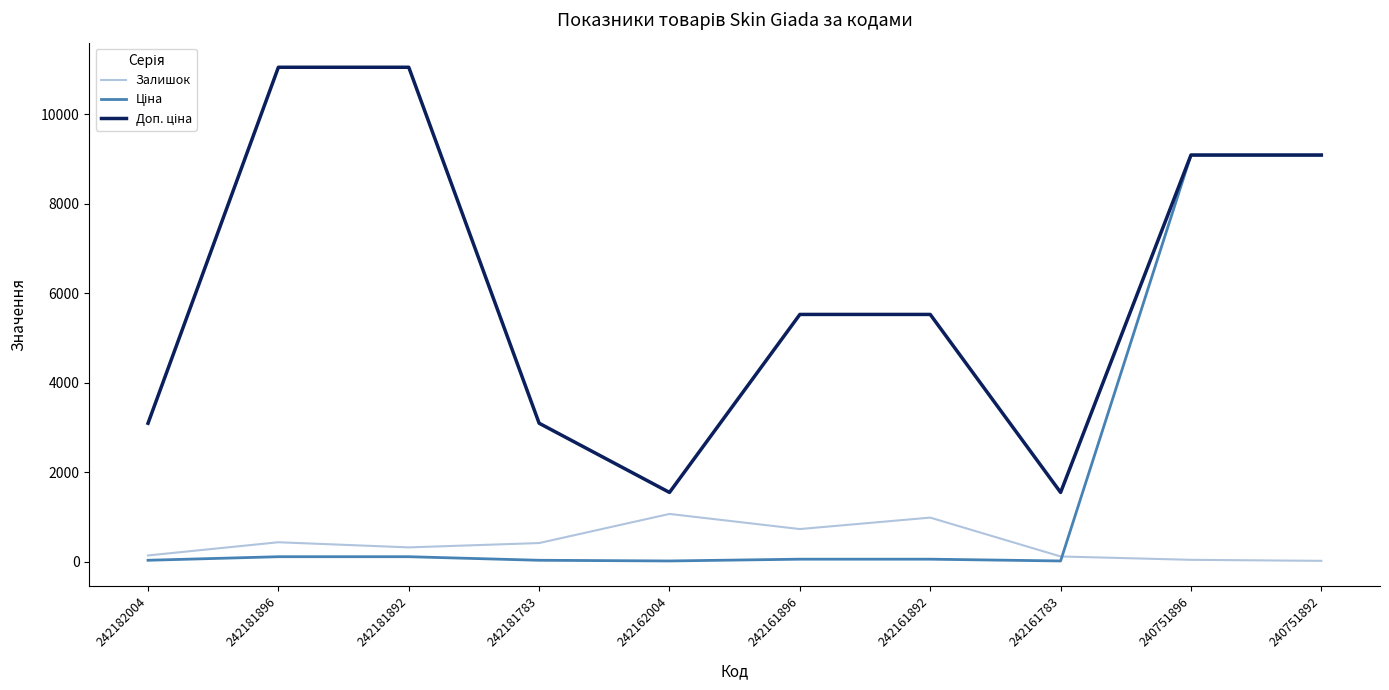

Is it true that Залишок equals 1464.7 at 242161892?

False